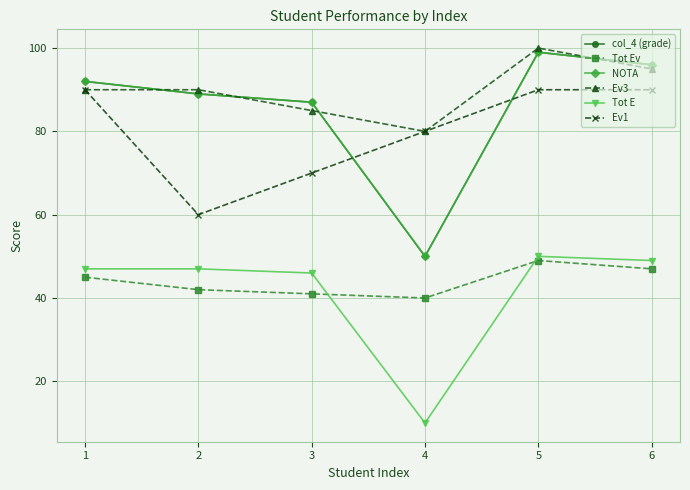

Which series changed the most between 1 and 6?

Ev3